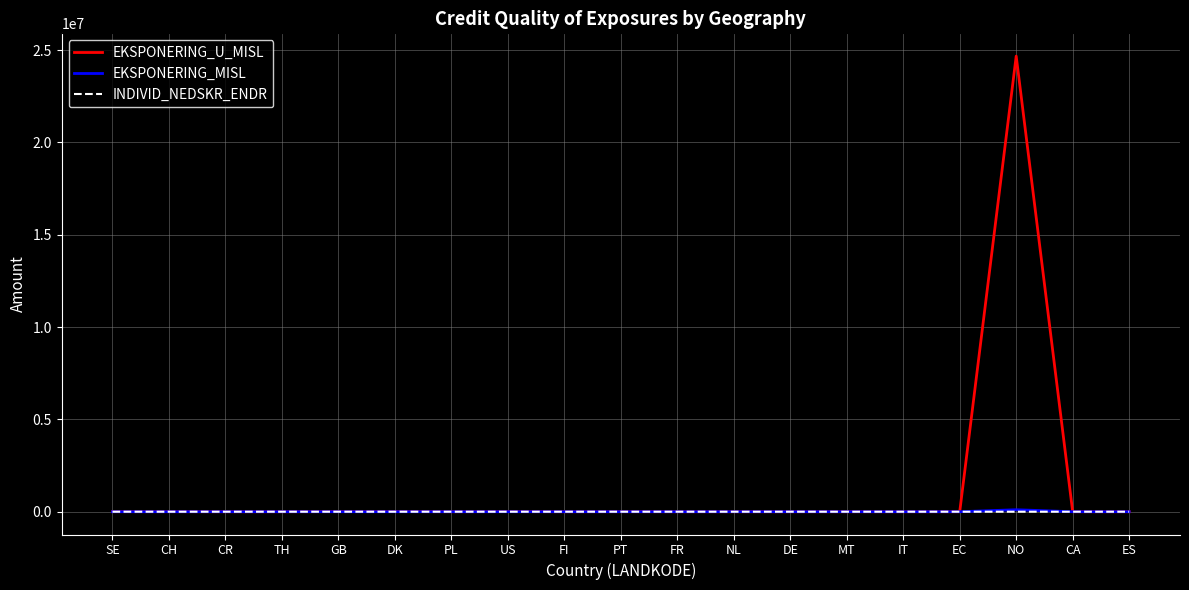

Between PT and NO, which series saw the biggest shift?

EKSPONERING_U_MISL